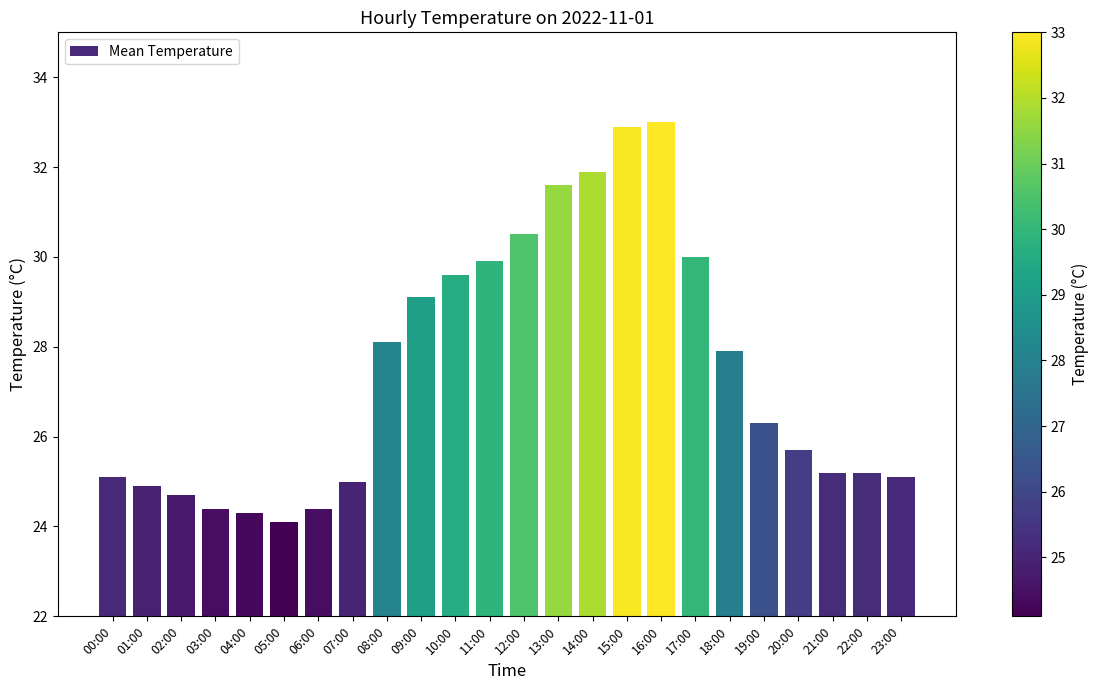

What is the difference between the maximum and minimum values?

8.9